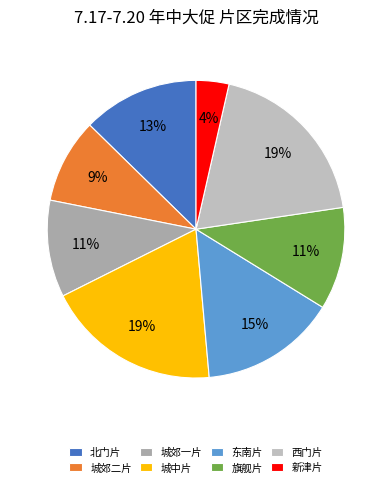

What portion of the pie excludes 旗舰片?

88.9%